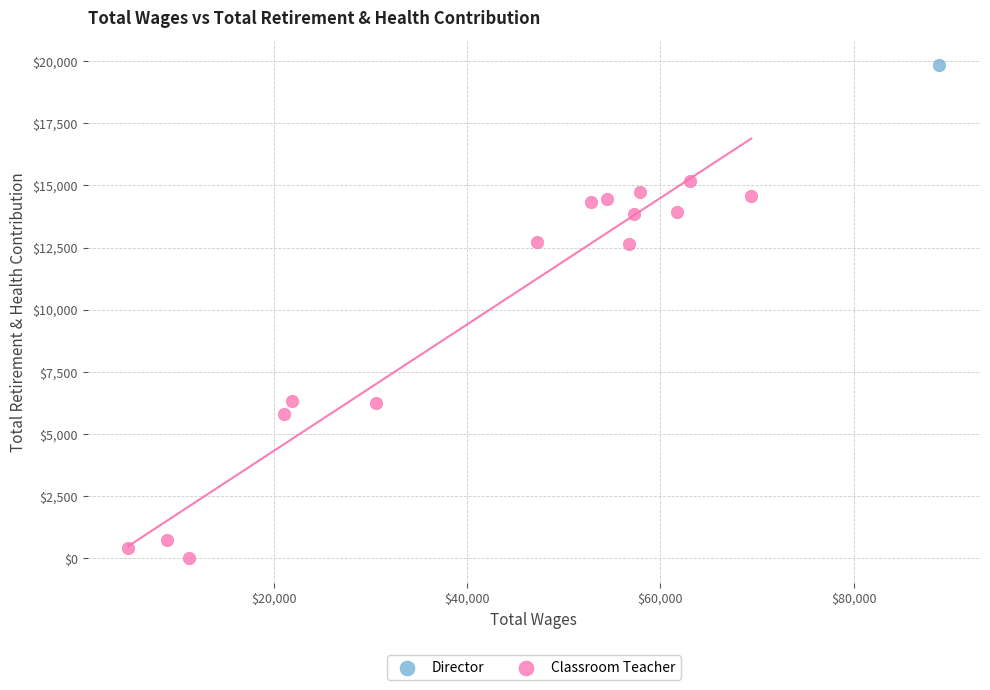

What are all the series names shown in the legend?

Director, Classroom Teacher